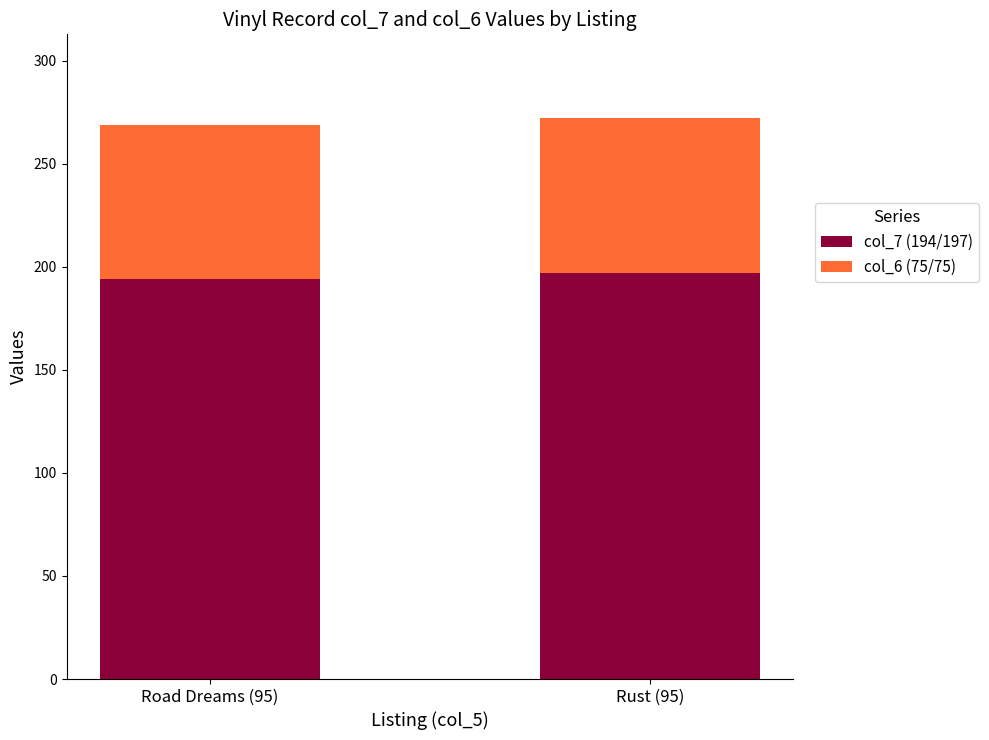

Does the chart contain any negative values?

No